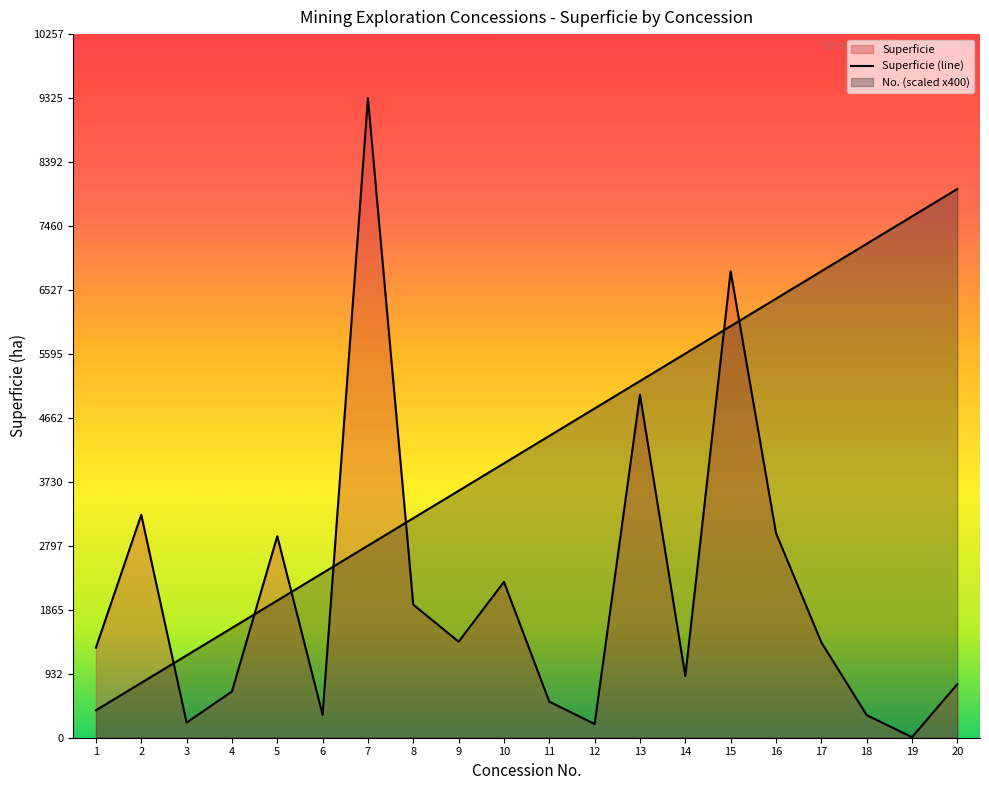

What is the difference between the maximum and minimum values in the No. series?

7600.0